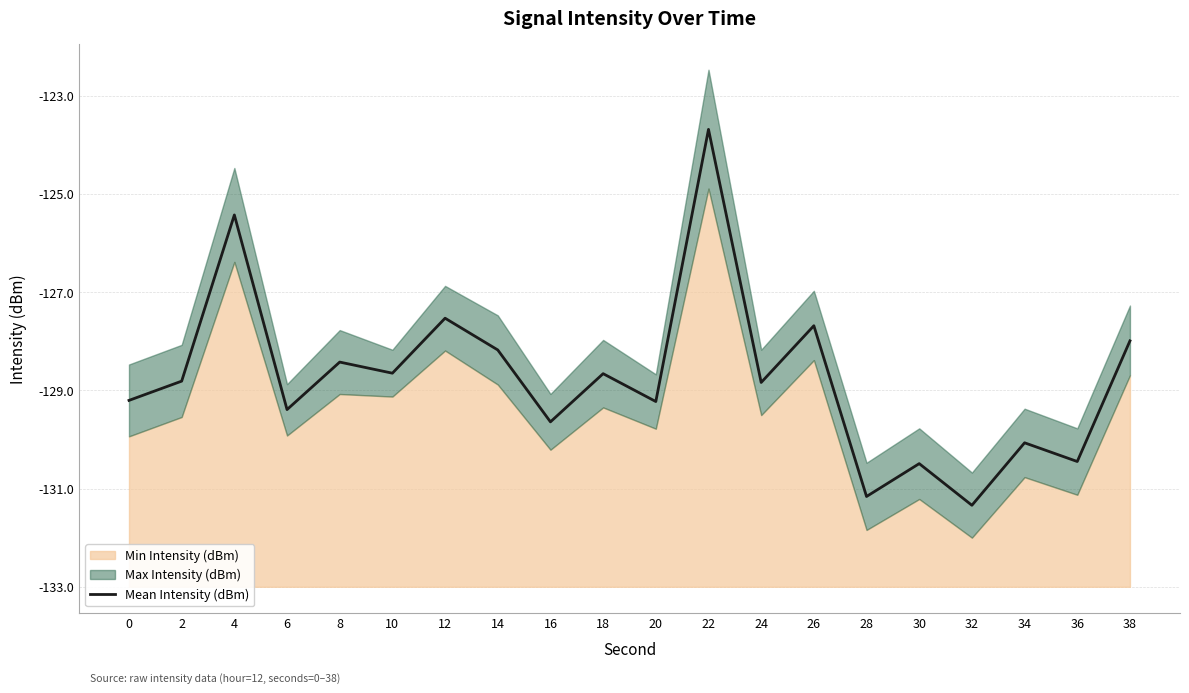

True or false: there are more than 1 points higher than both neighbors.

True